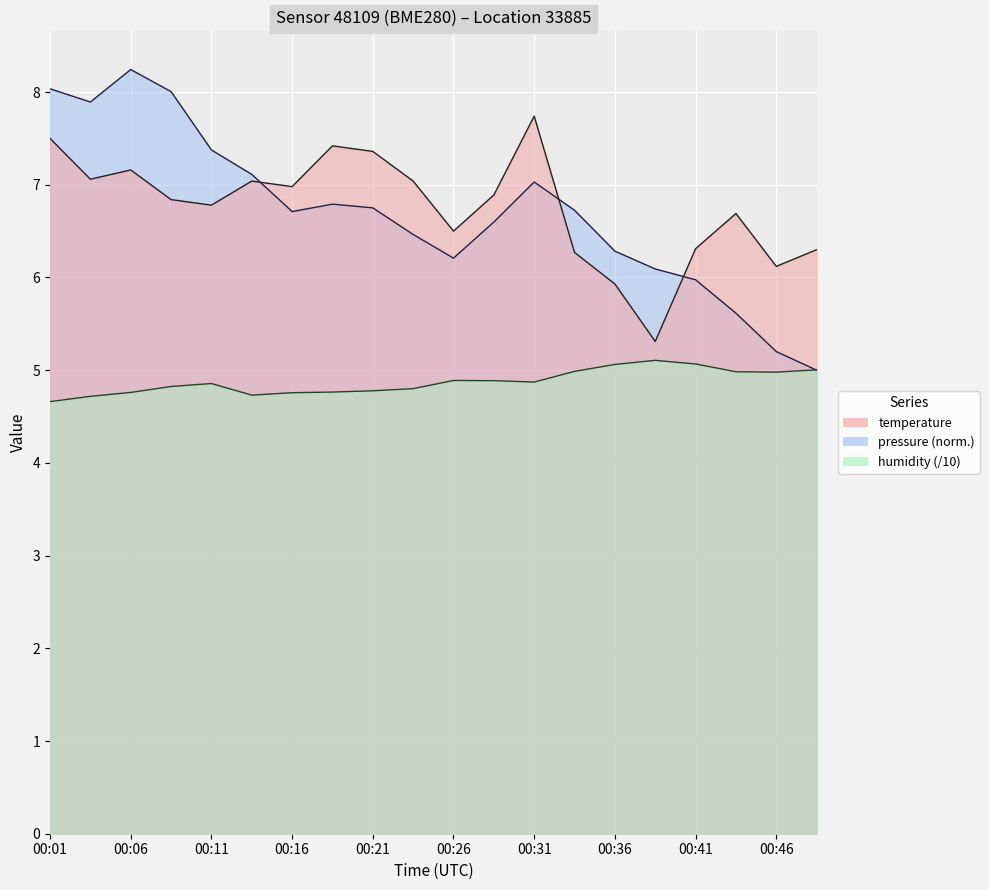

Which category has the highest value across all series?

00:06